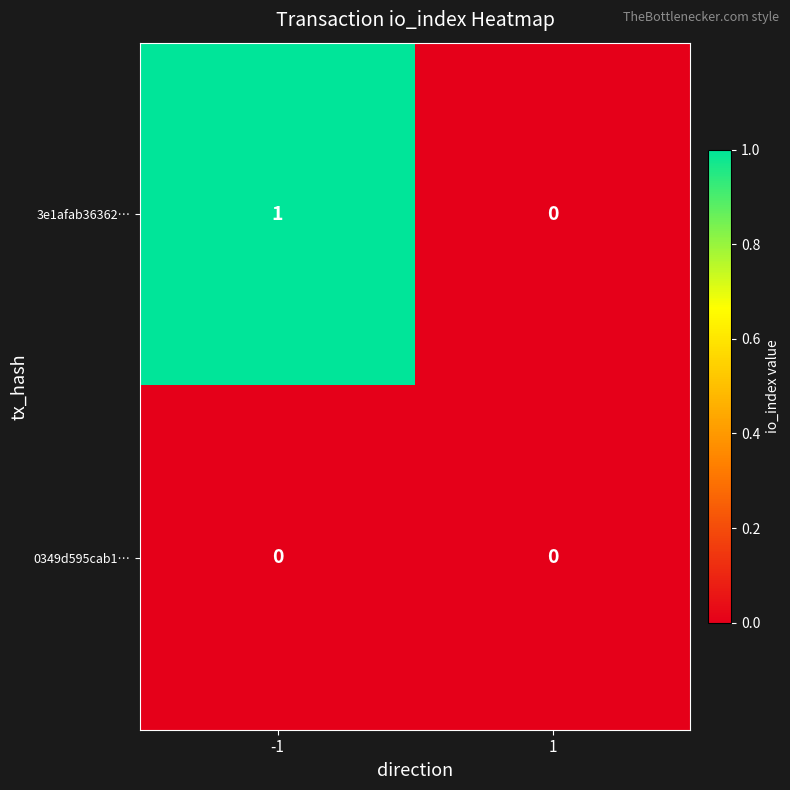

Rank the series by their maximum value, from highest to lowest.

3e1afab36362…, 0349d595cab1…